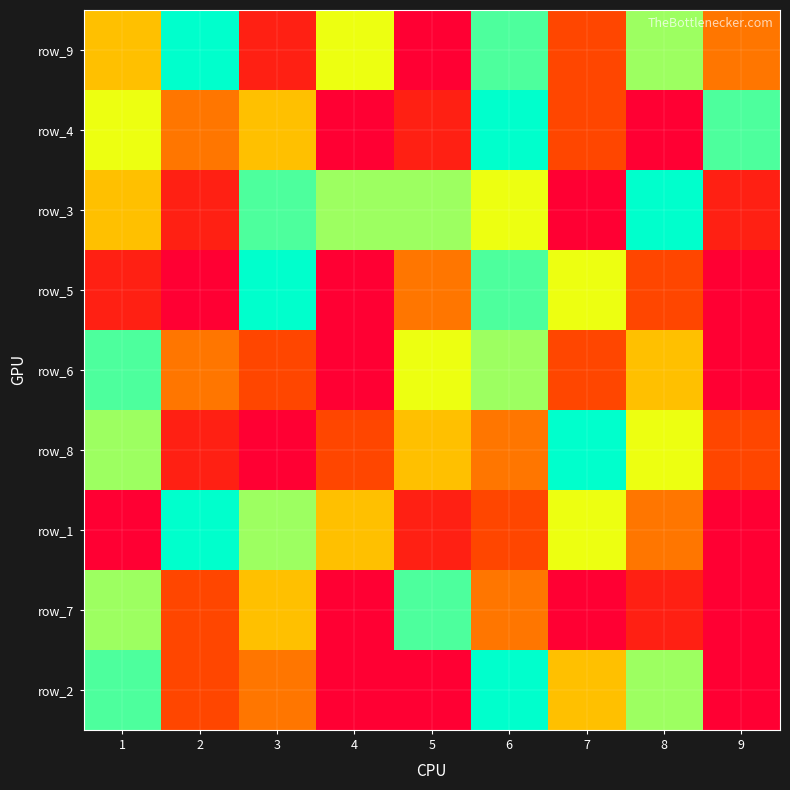

The row_6 series shows 2 at 8. True or false?

False